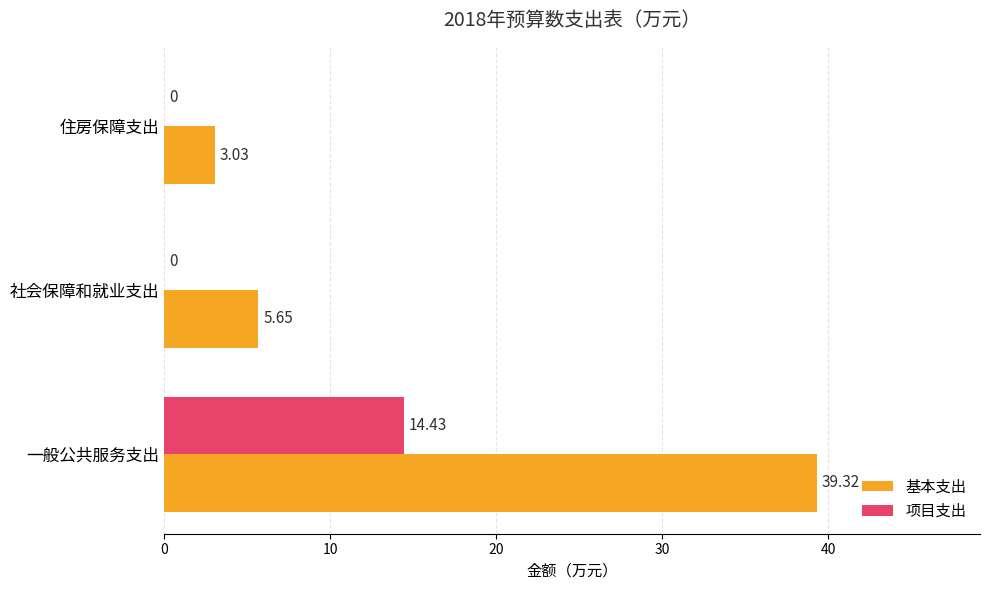

What is the sum of all 基本支出 values?

48.0